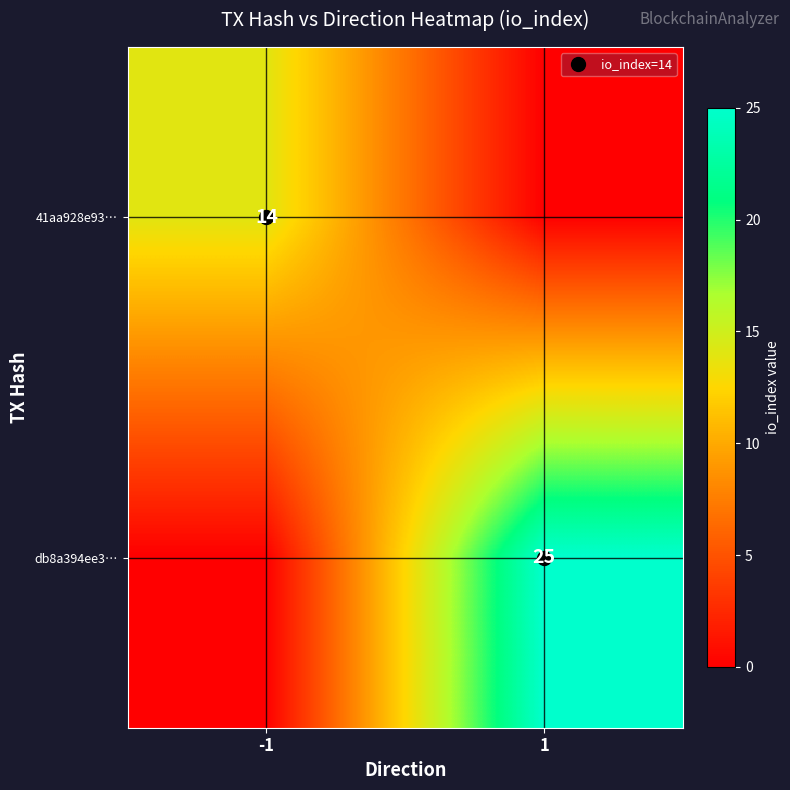

At -1, list the series in order from smallest to largest.

db8a394ee3…, 41aa928e93…